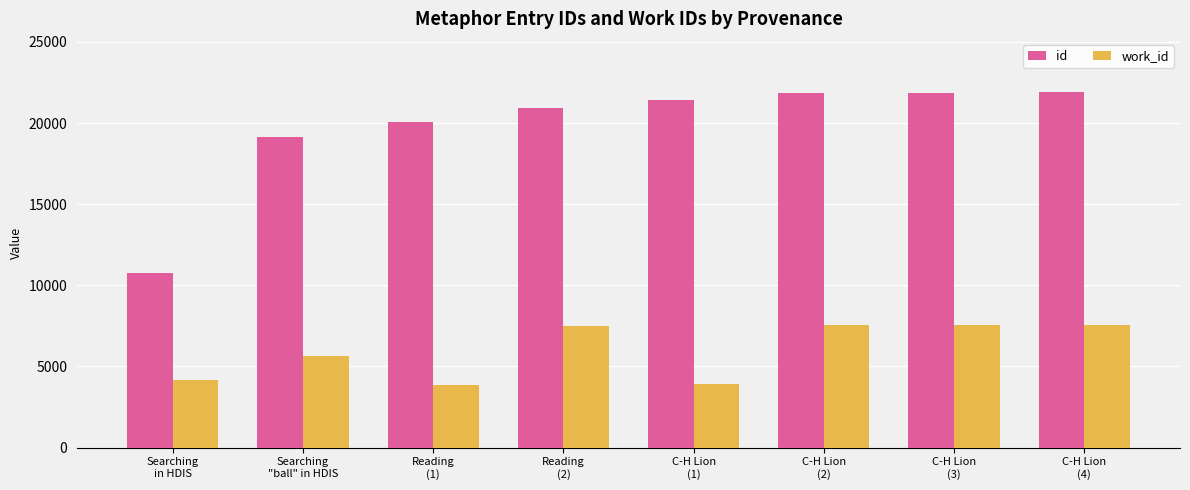

What is the total value across all series at Reading
(1)?

23958